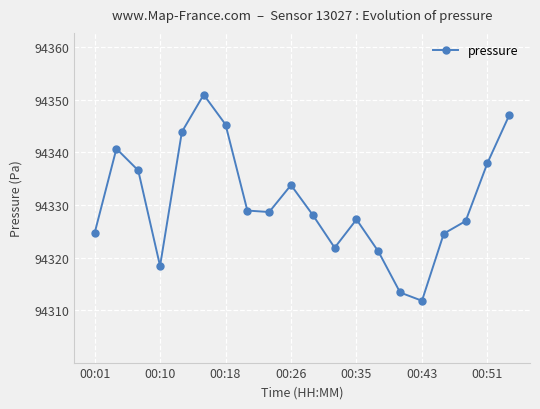

How many points are lower than both their immediate neighbors (excluding endpoints)?

4